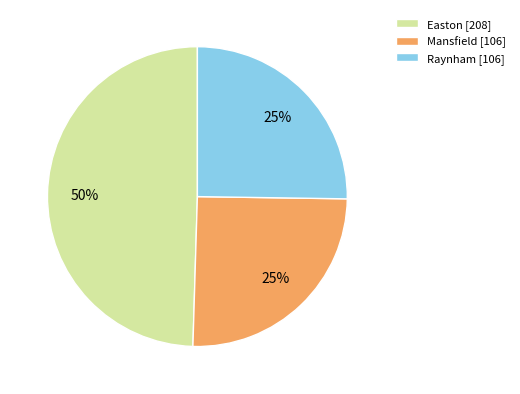

What percentage is the Mansfield slice, to the nearest percent?

25%